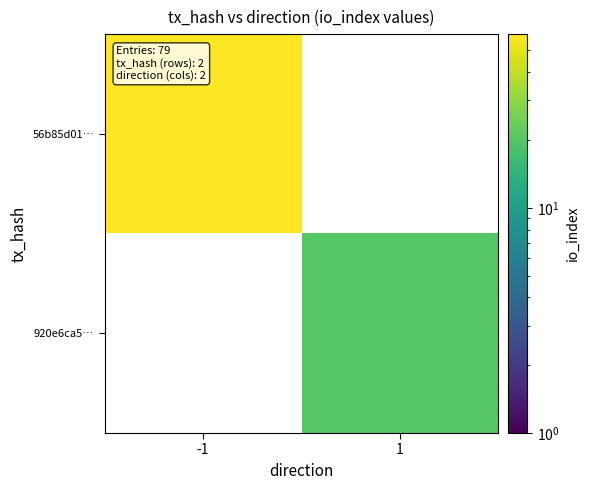

The value of 56b85d01… at -1 is 59.0. True or false?

True